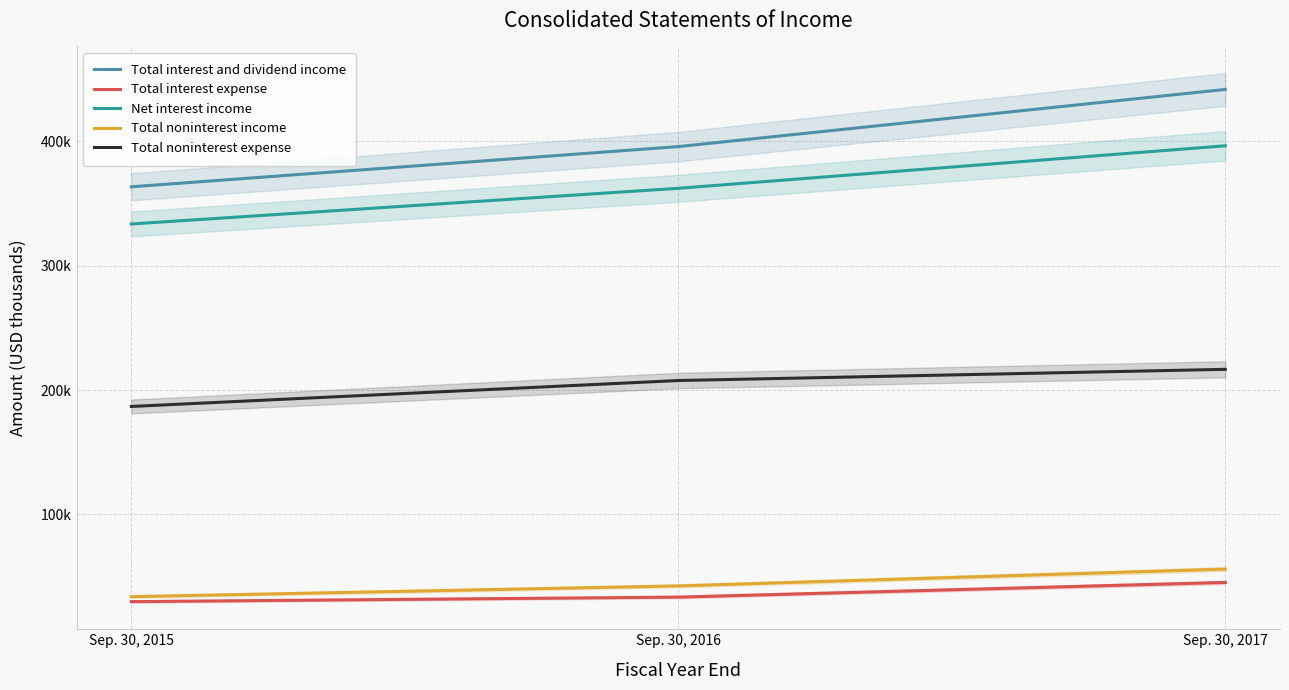

List the series in order of their peak value, highest first.

Total interest and dividend income, Net interest income, Total noninterest expense, Total noninterest income, Total interest expense